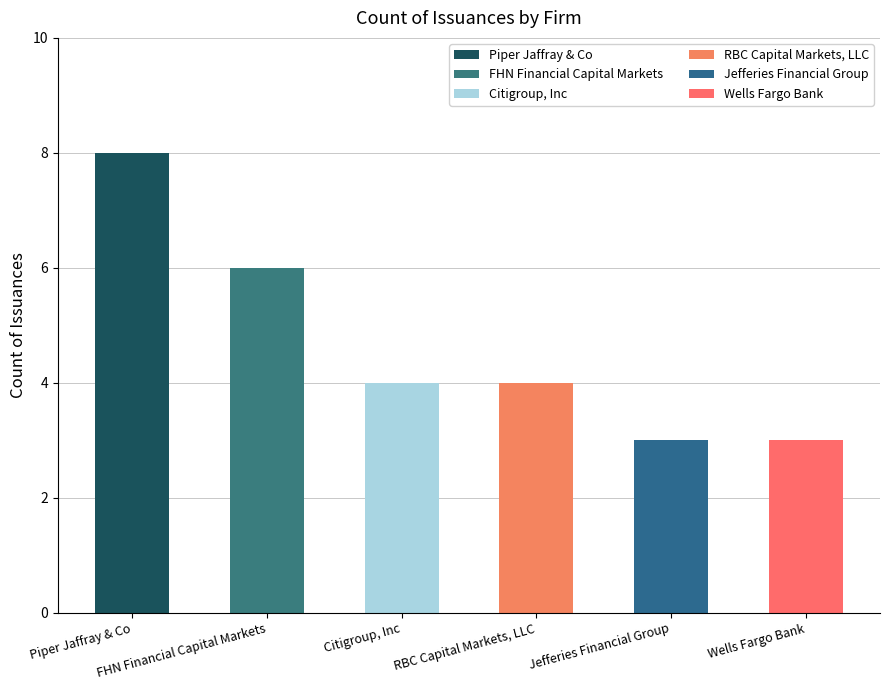

At which label does the data first exceed 4?

Piper Jaffray & Co